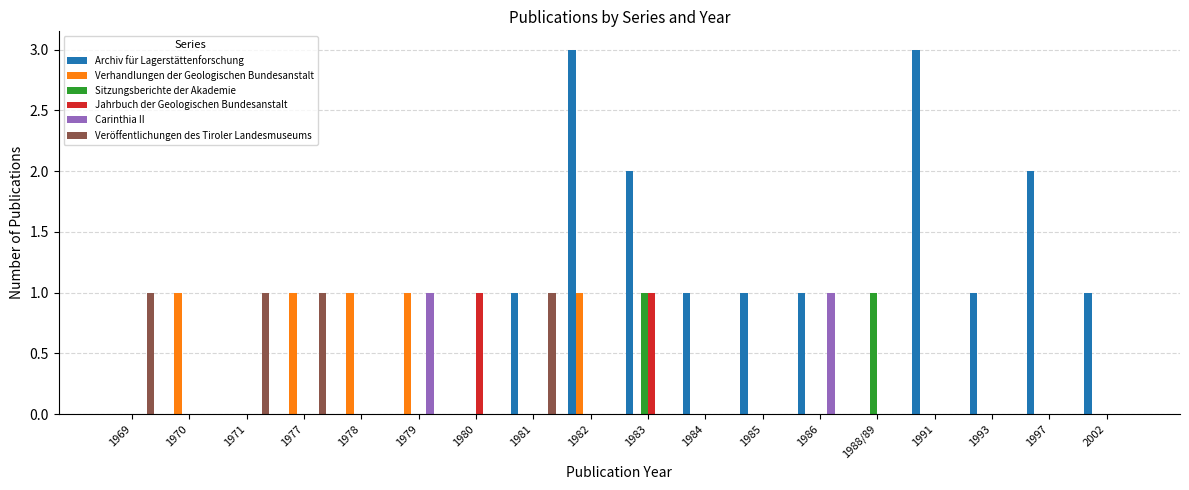

Which series has the largest total across all categories?

Archiv für Lagerstättenforschung